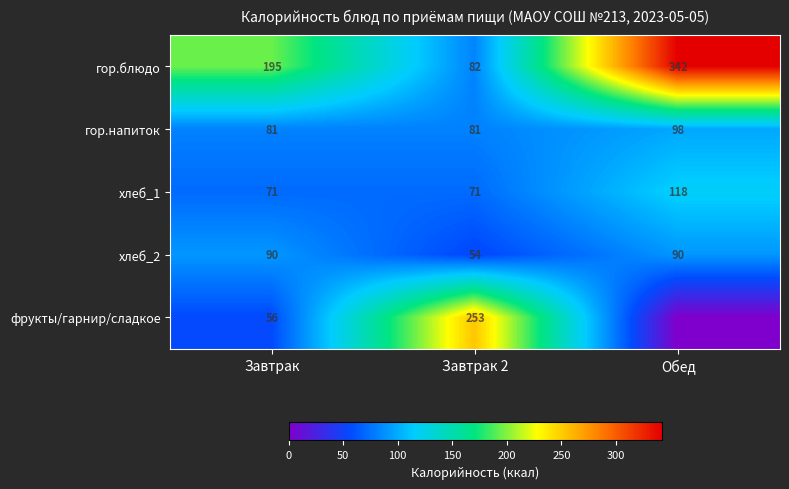

How many data points in хлеб_1 are above 71?

1